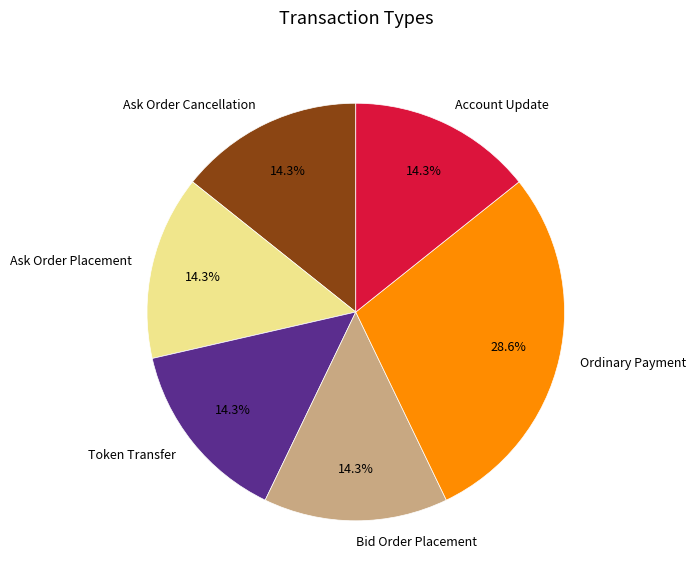

The Ask Order Placement slice represents 14% of the pie. True or false?

True